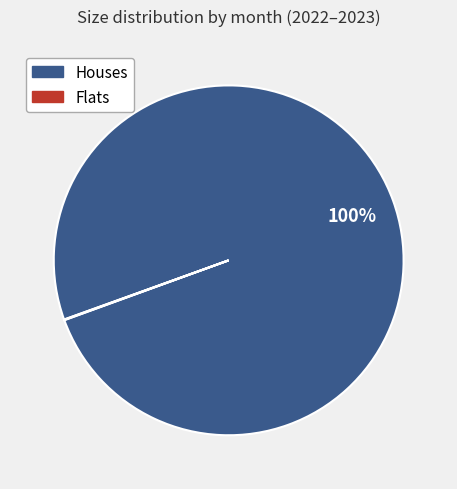

Which category has the biggest portion of the pie?

Houses